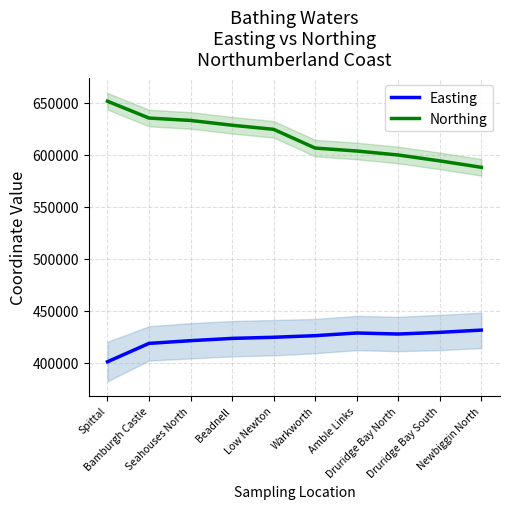

Rank the categories by Northing value from lowest to highest.

Newbiggin North, Druridge Bay South, Druridge Bay North, Amble Links, Warkworth, Low Newton, Beadnell, Seahouses North, Bamburgh Castle, Spittal